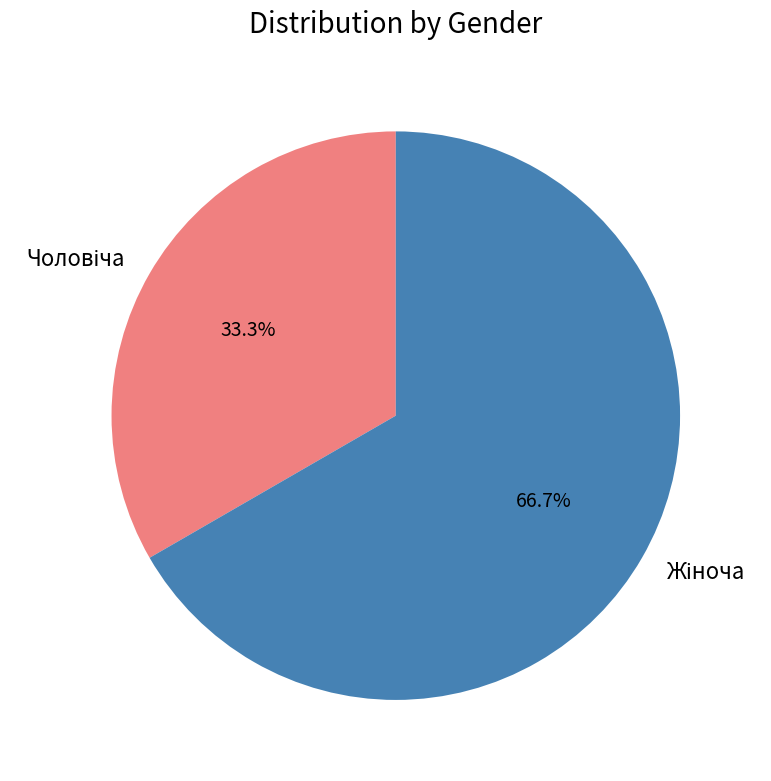

Does Чоловіча account for over 50% of the chart?

No